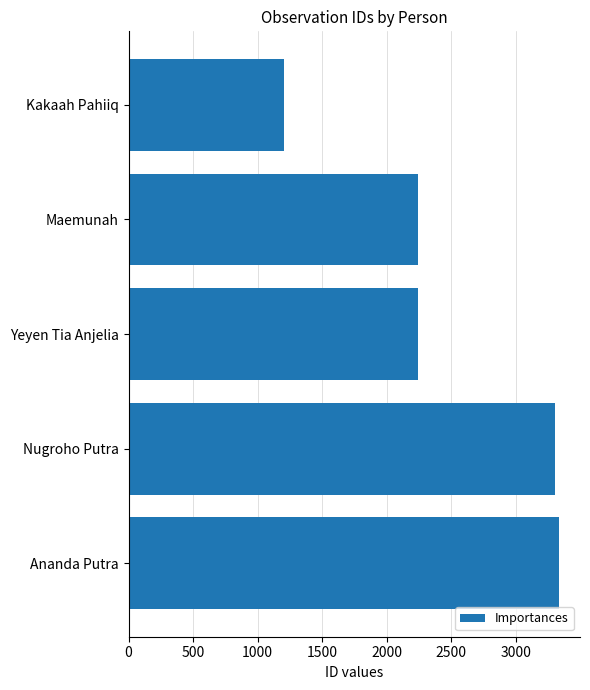

Is it true that the value at Nugroho Putra is 5460?

False